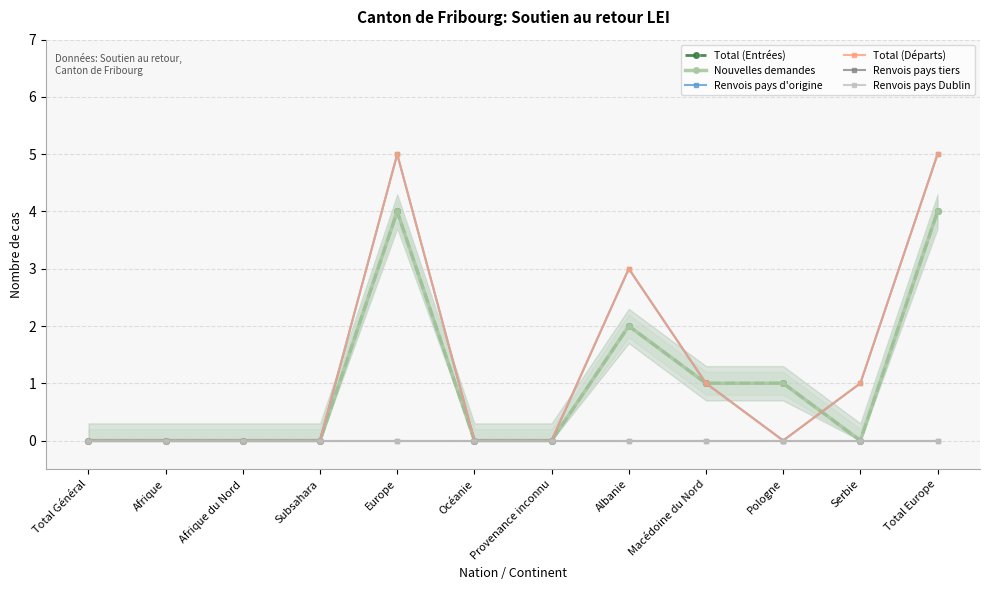

Count the number of categories in the chart.

12